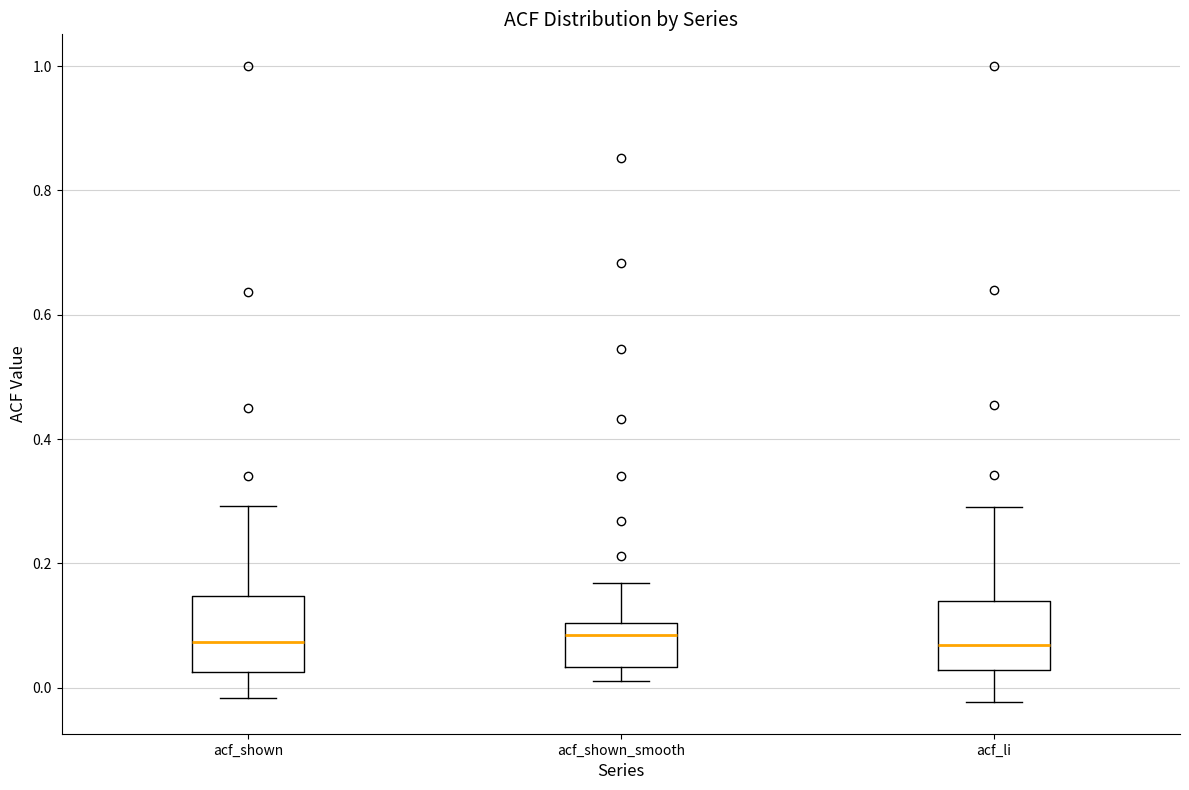

Reading left to right, transcribe this box plot: for each box, give where its median line is, the range the box spans, and where its two whiskers end, as read against the y-axis. The values are not printed on the chart, so give them approximately, as read against the axis.

acf_shown: median 0.08, box 0.02 to 0.14, whiskers -0.02 to 0.30
acf_shown_smooth: median 0.08, box 0.04 to 0.10, whiskers 0.02 to 0.16
acf_li: median 0.06, box 0.02 to 0.14, whiskers -0.02 to 0.30